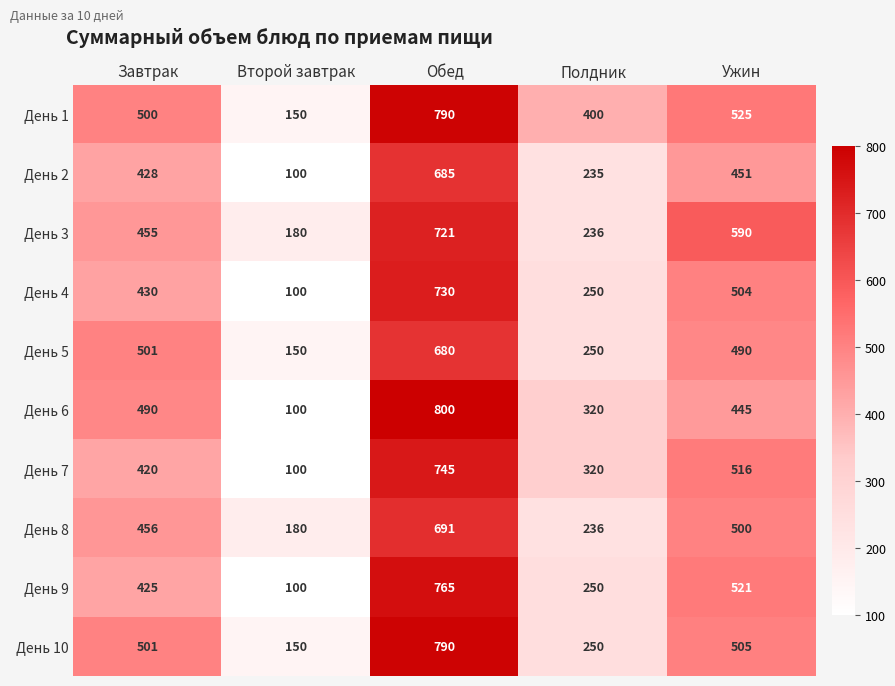

Rank the categories by День 6 value from lowest to highest.

Второй завтрак, Полдник, Ужин, Завтрак, Обед